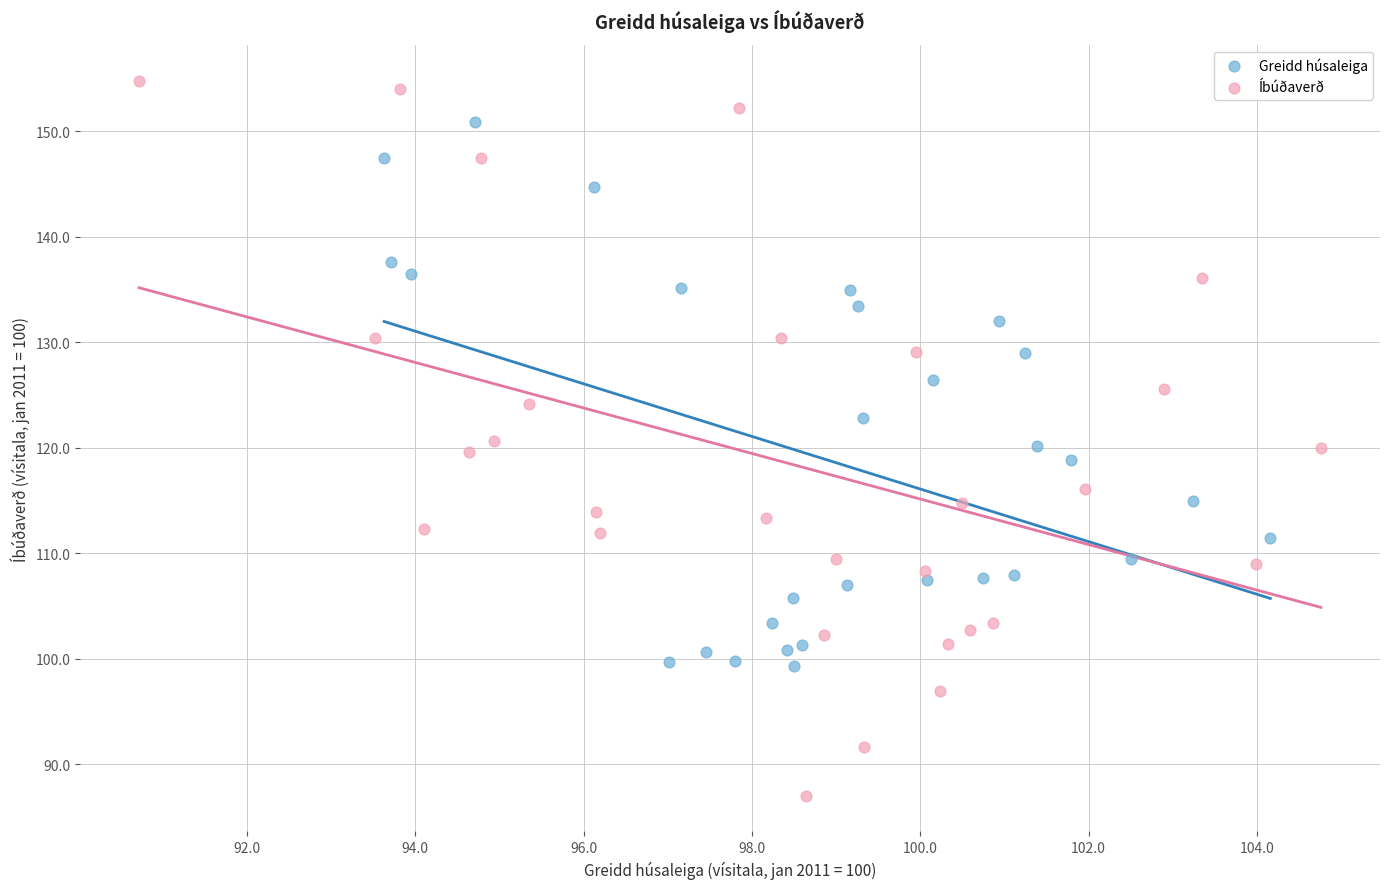

Which series has the largest Y range (max minus min)?

Íbúðaverð